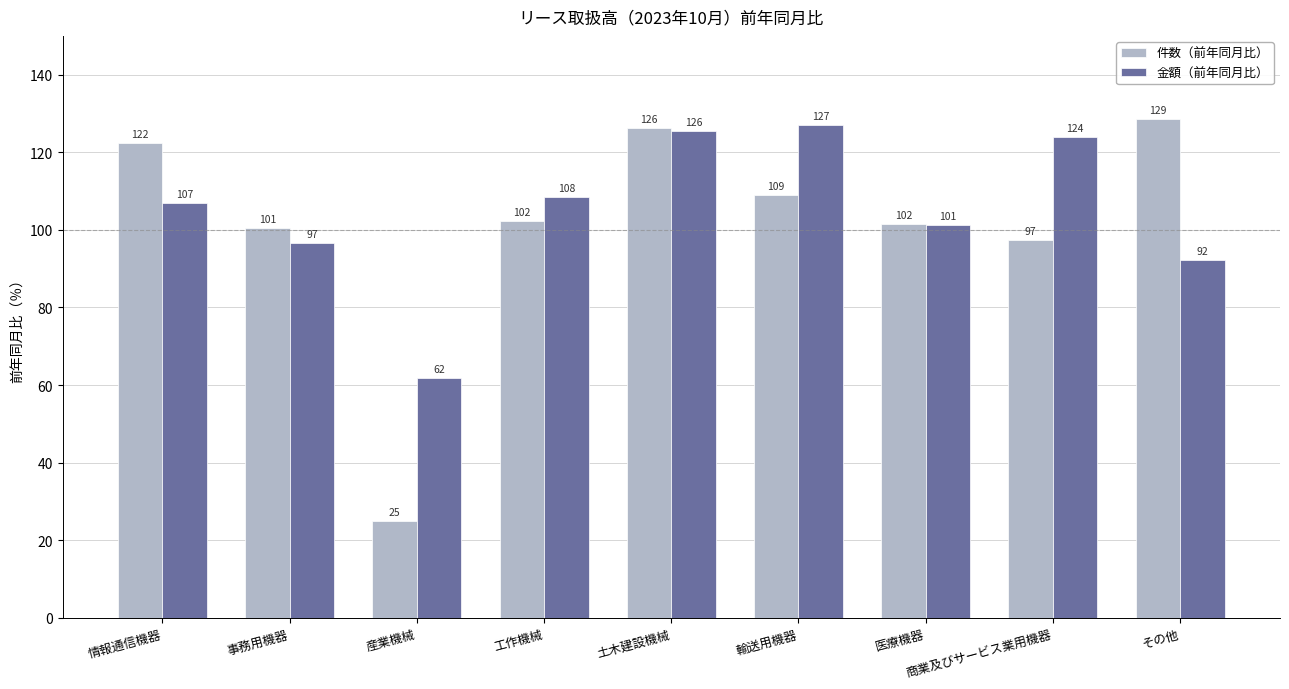

What is the label of the 2nd bar from the left?

事務用機器